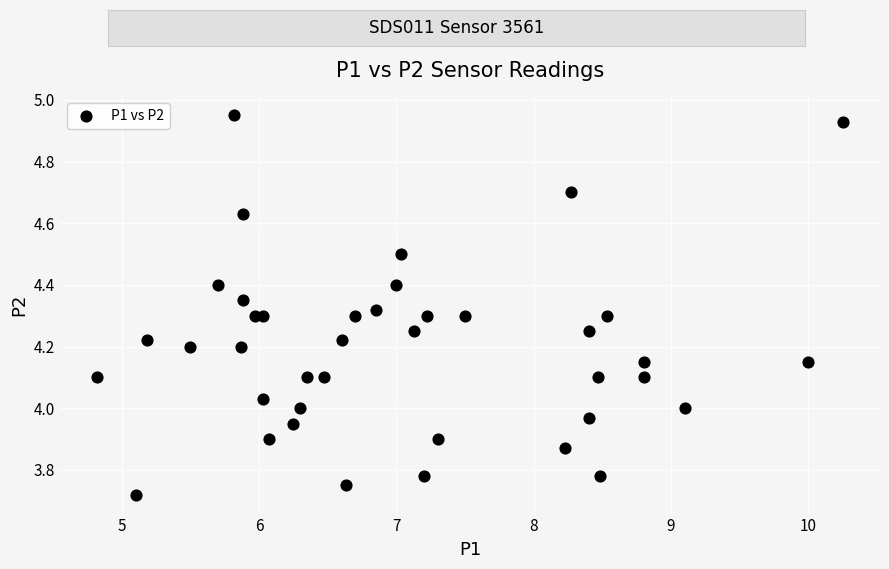

What is the range of X values (max minus min)?

5.4